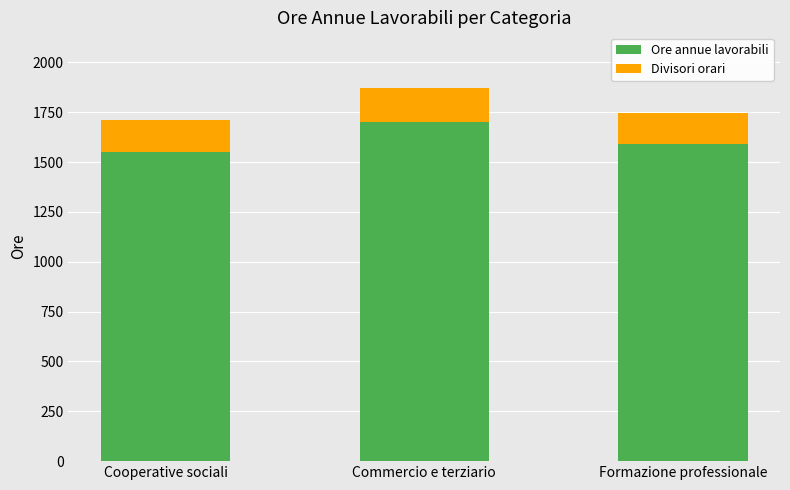

Where is Ore annue lavorabili nearest to the value 1625?

Formazione professionale